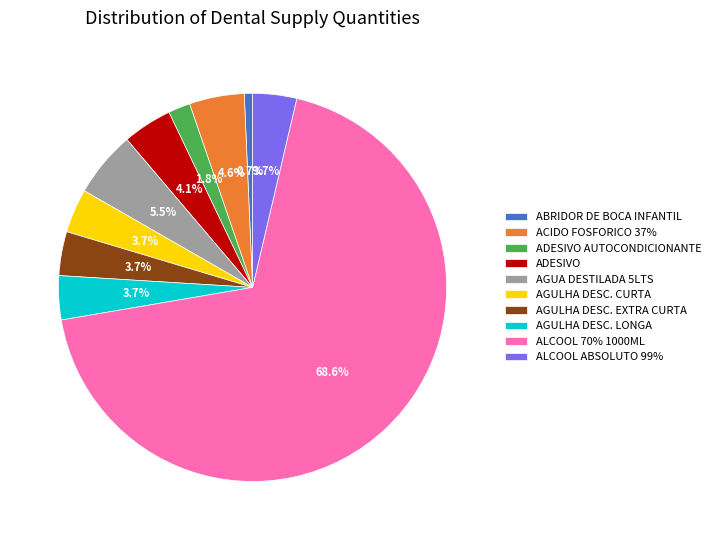

To the nearest percent, what portion does ABRIDOR DE BOCA INFANTIL represent?

1%